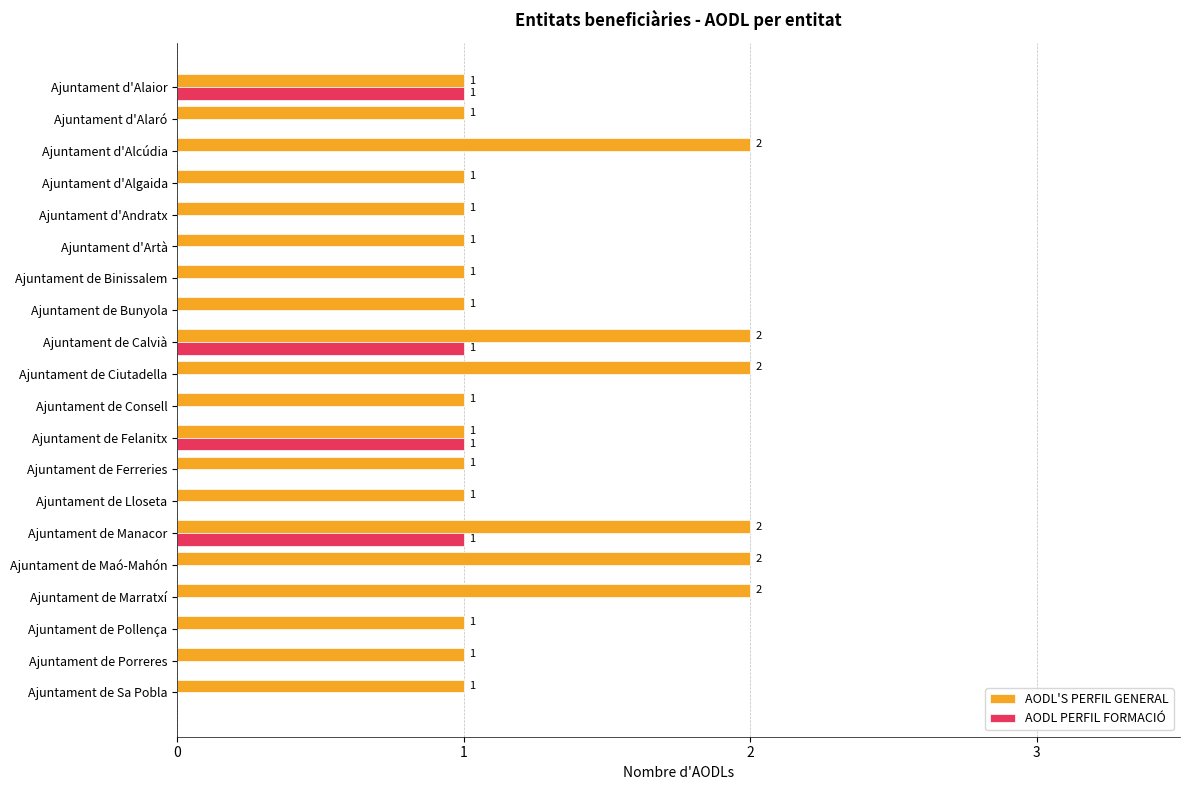

What is the sum of the AODL'S PERFIL GENERAL values at Ajuntament d'Alaior and Ajuntament d'Alcúdia?

3